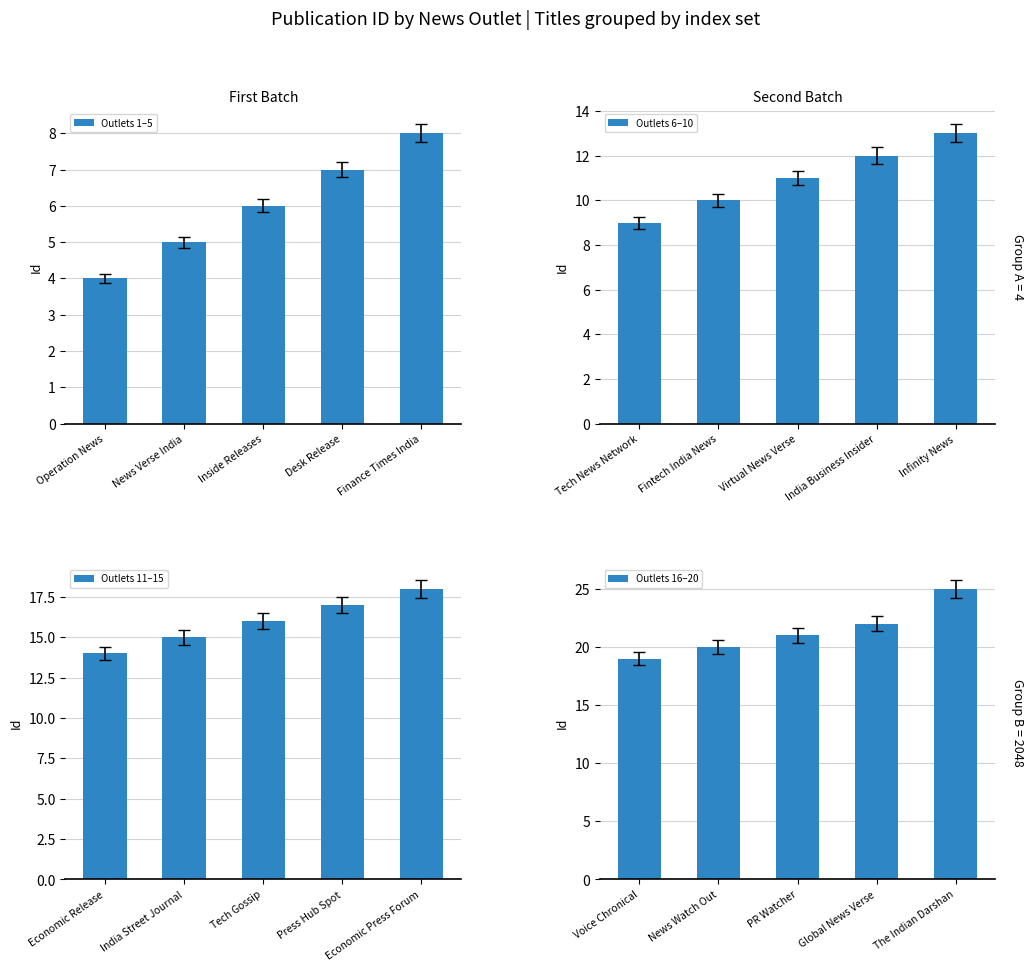

The Outlets 6–10 series shows 9 at Tech News Network. True or false?

True